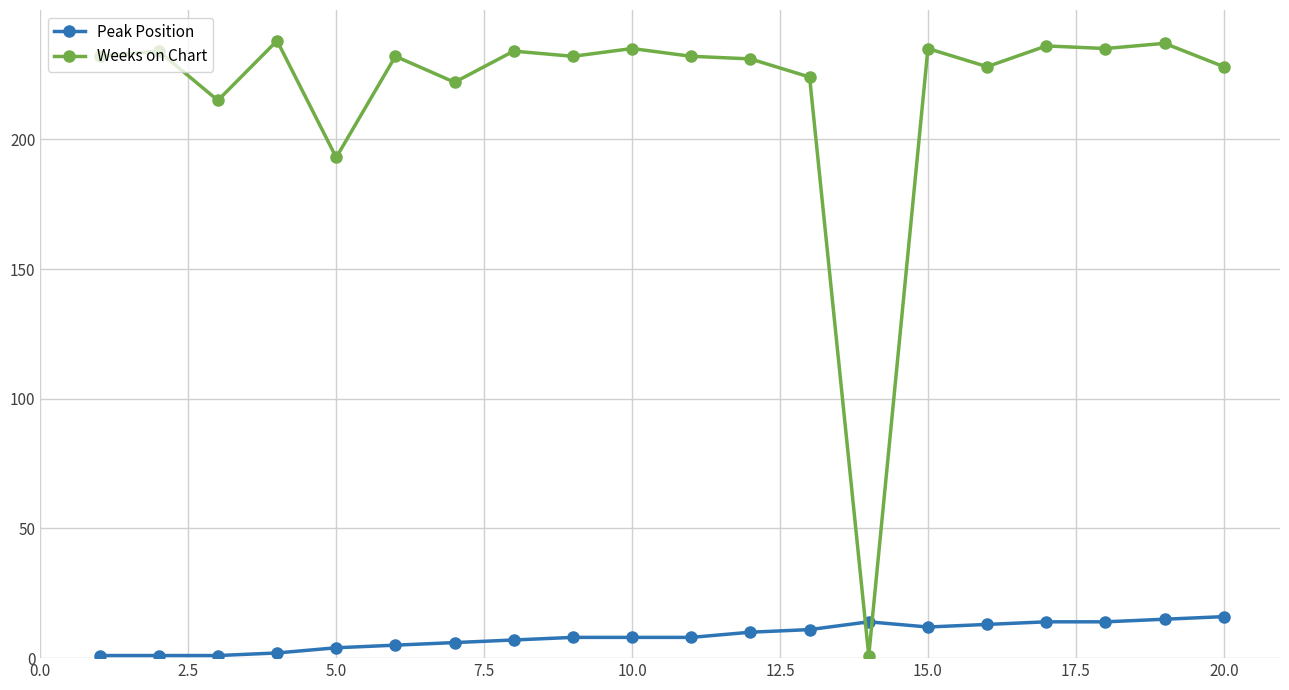

What is the difference between the maximum and minimum values in the Weeks on Chart series?

237